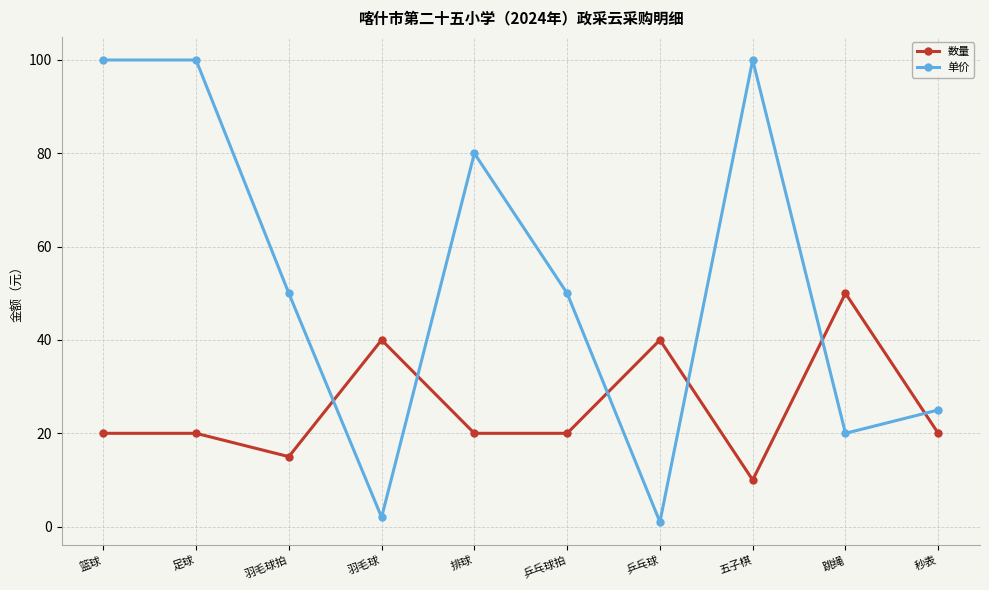

What is the highest value of the 数量 series?

50